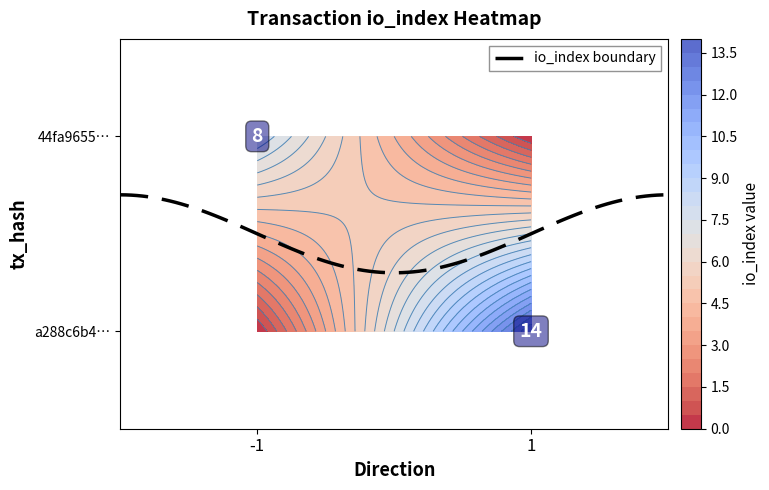

True or false: a288c6b44e62a1462a37ca1585713cca36dac97 has a value of 2 at direction.

False